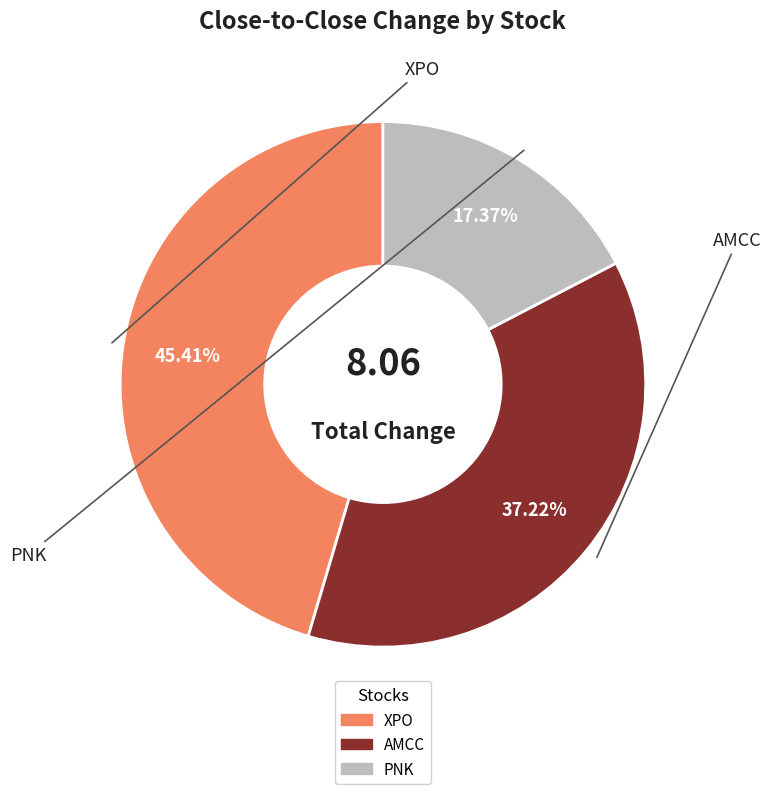

Is there any slice that represents more than half of the pie?

No